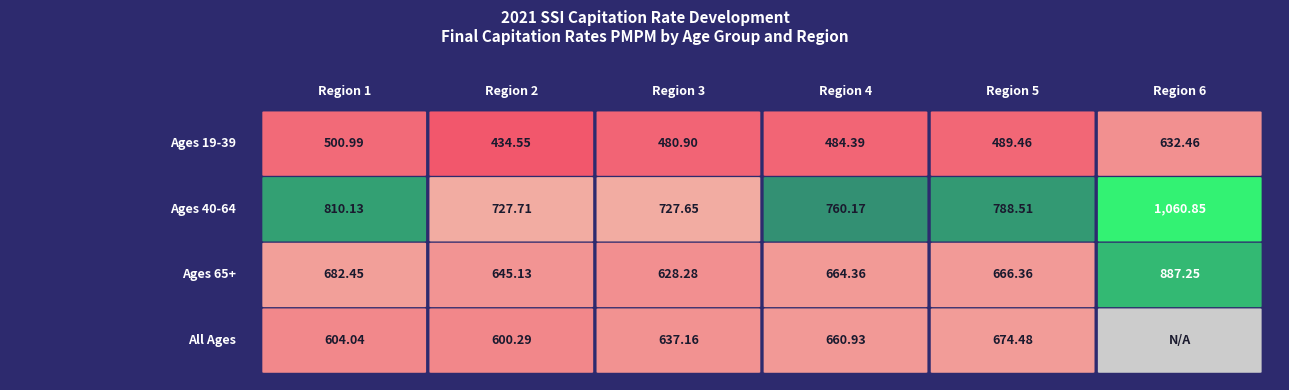

The value of Ages 40-64 at Region 4 is 760.2. True or false?

True